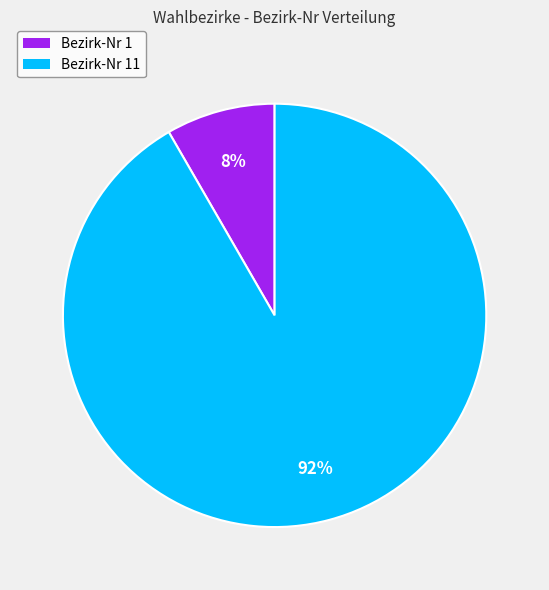

To the nearest percent, what is the combined percentage of Bezirk-Nr 11 and Bezirk-Nr 1?

100%